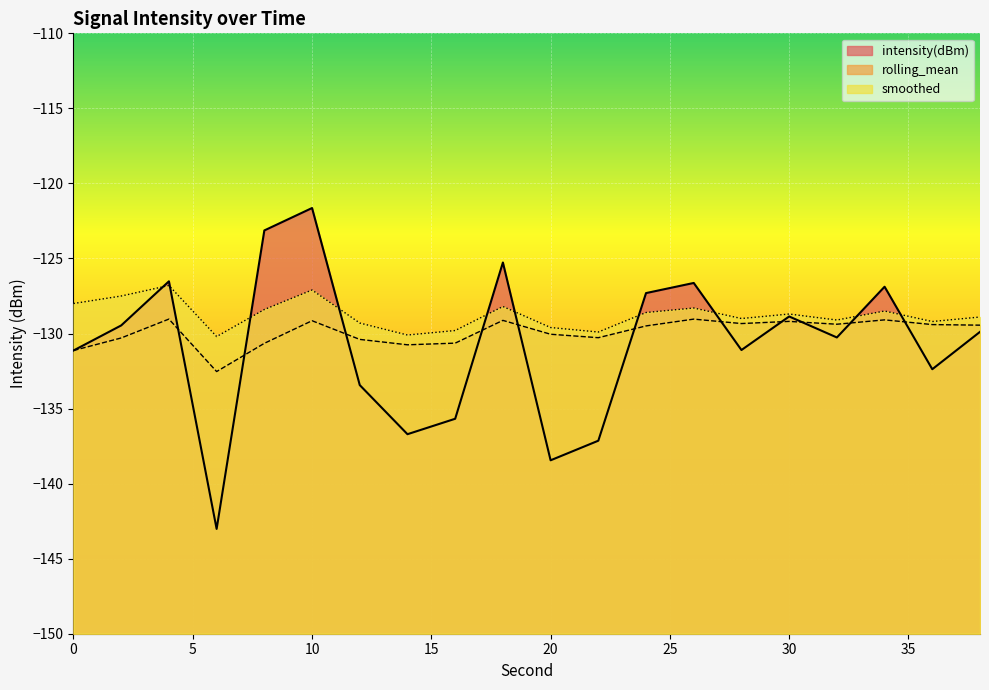

What is the total value across all series at 32?

-388.7